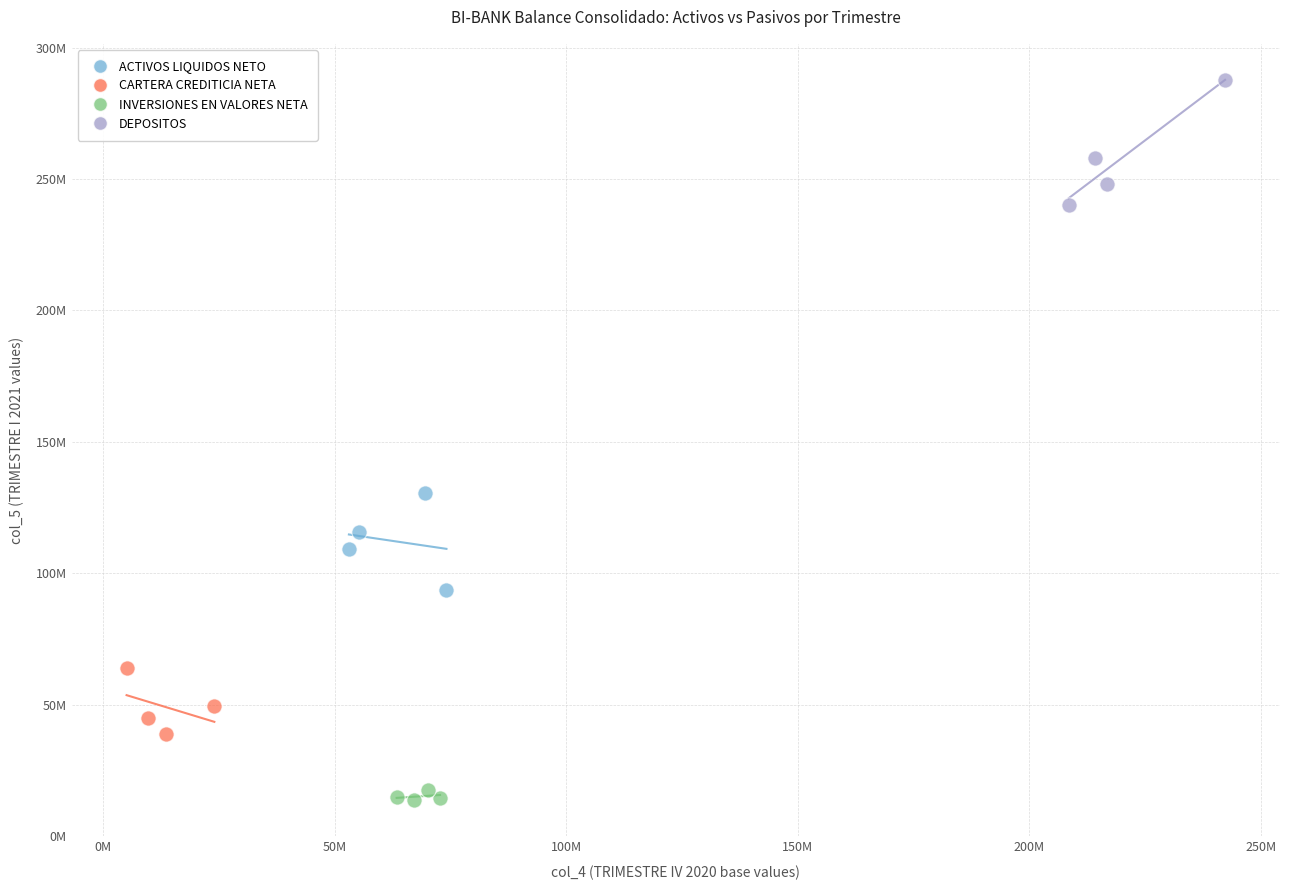

Which series has the widest spread of Y values?

DEPOSITOS